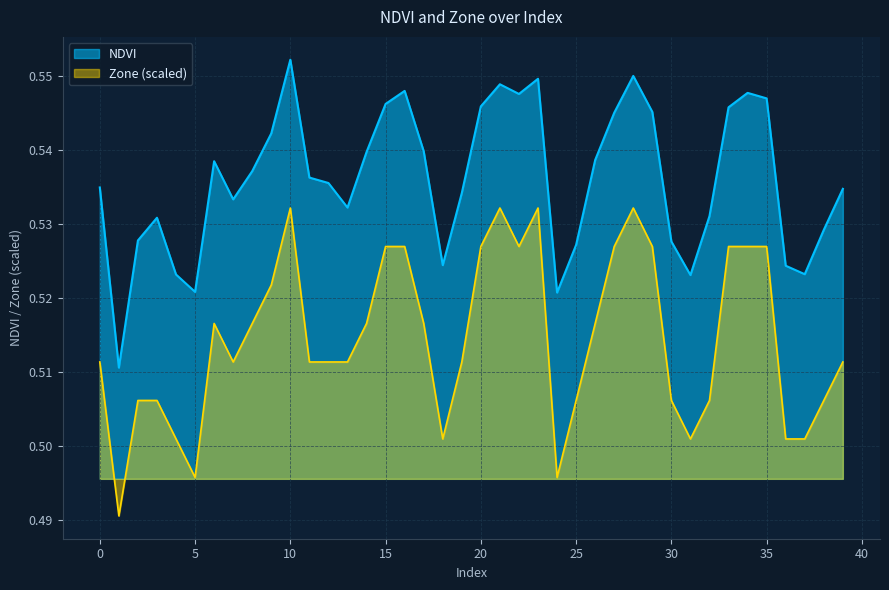

At which label does NDVI reach its minimum?

1